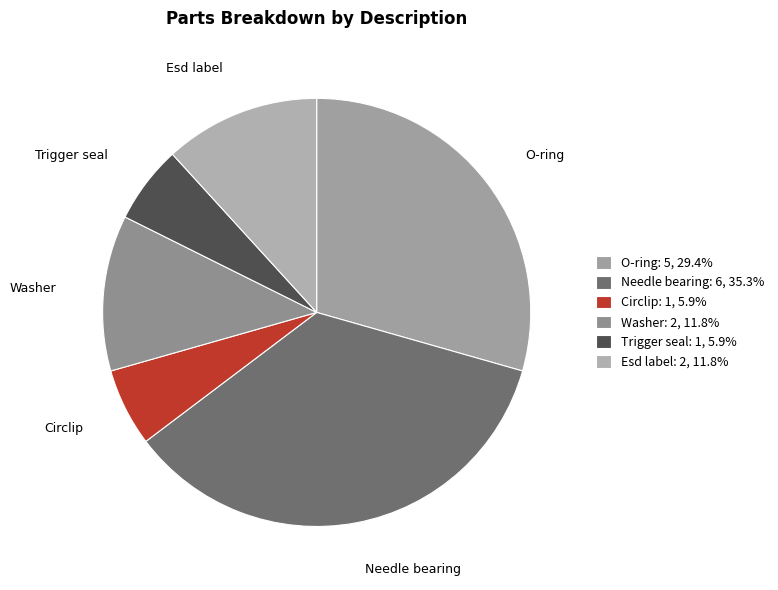

What is the largest slice in the pie chart?

Needle bearing